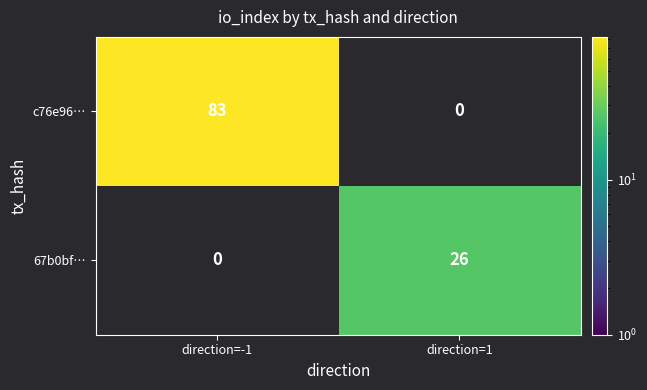

What is the total value across all series at direction=-1?

83